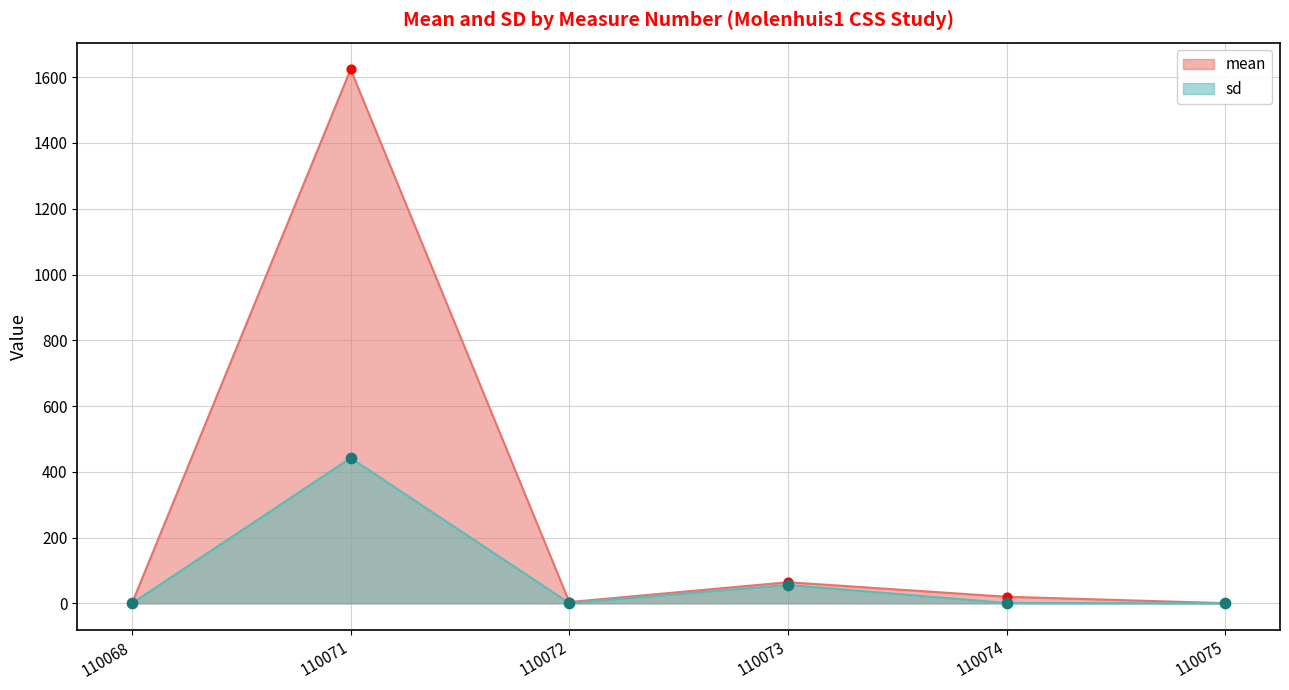

Which series has the widest spread of Y values?

mean